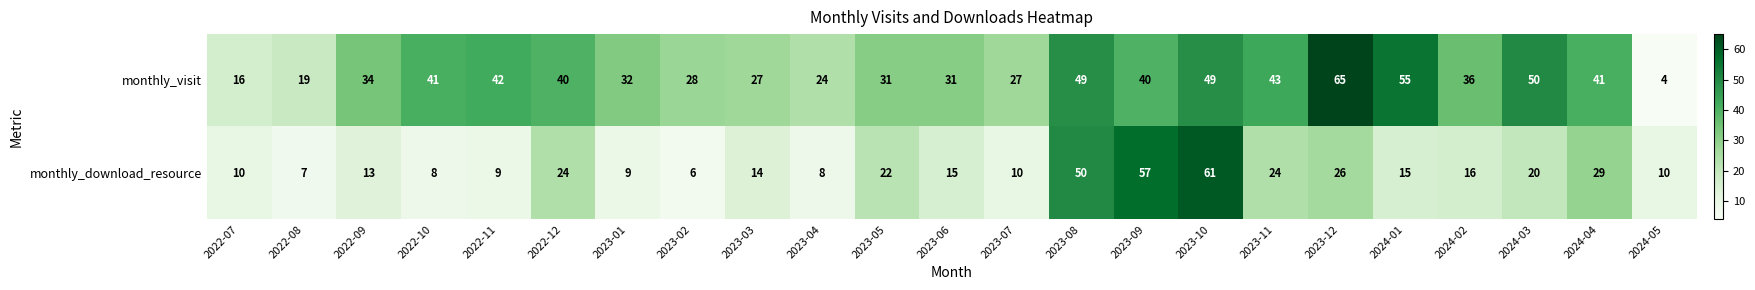

What is the average value of the monthly_visit series?

36